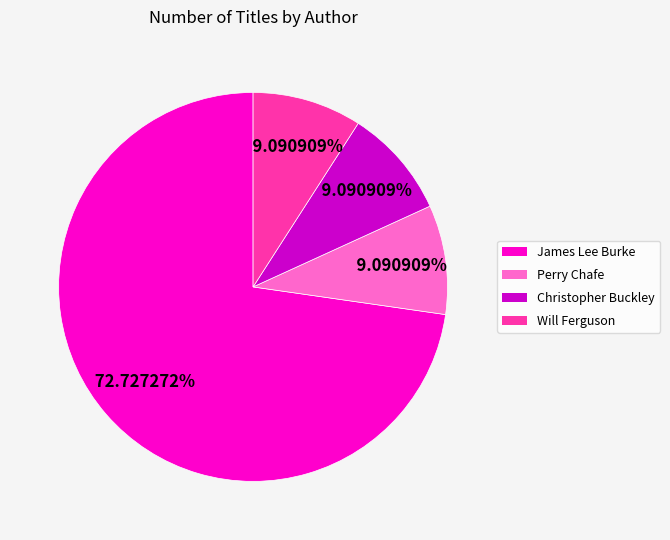

Does James Lee Burke account for over 50% of the chart?

Yes